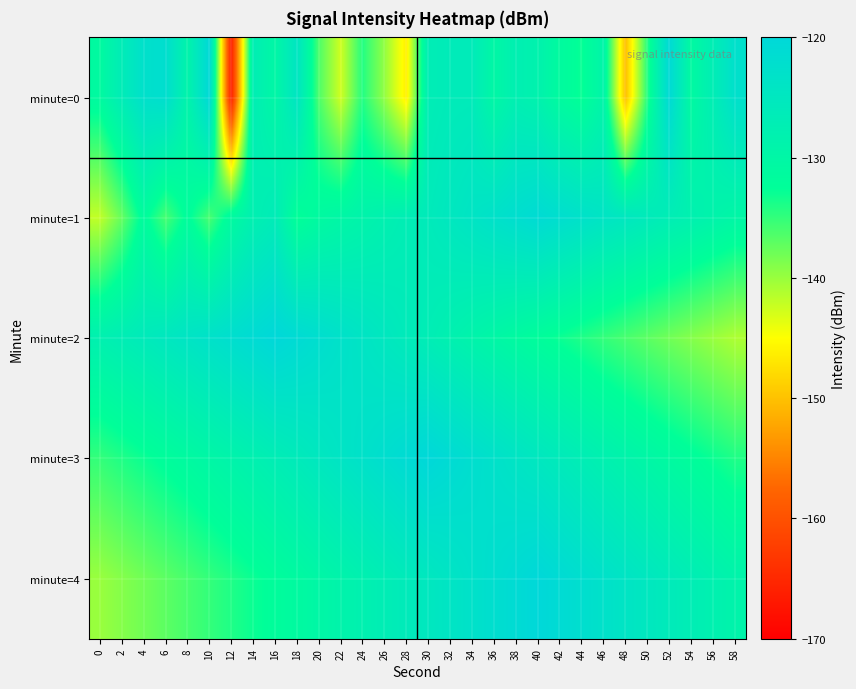

At which category is the sum across all series the highest?

34